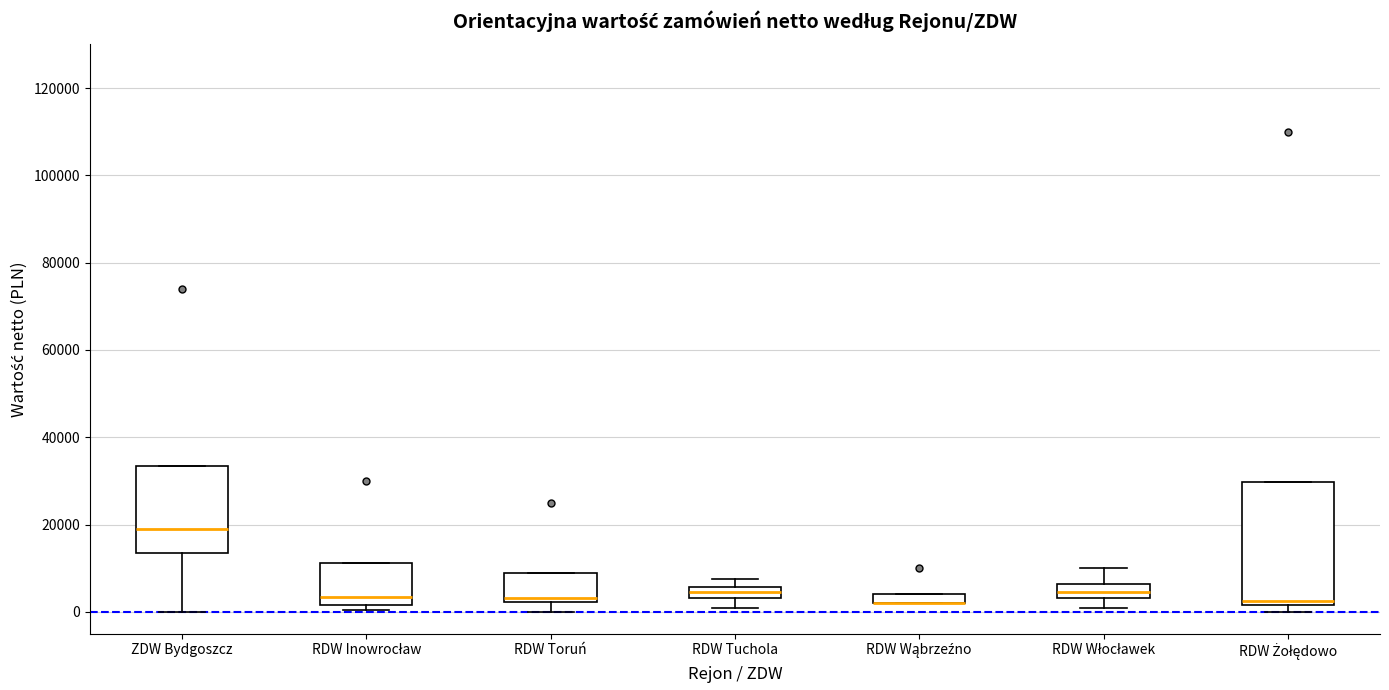

Comparing the boxes themselves (not the whiskers), which one is the tallest?

RDW Żołędowo